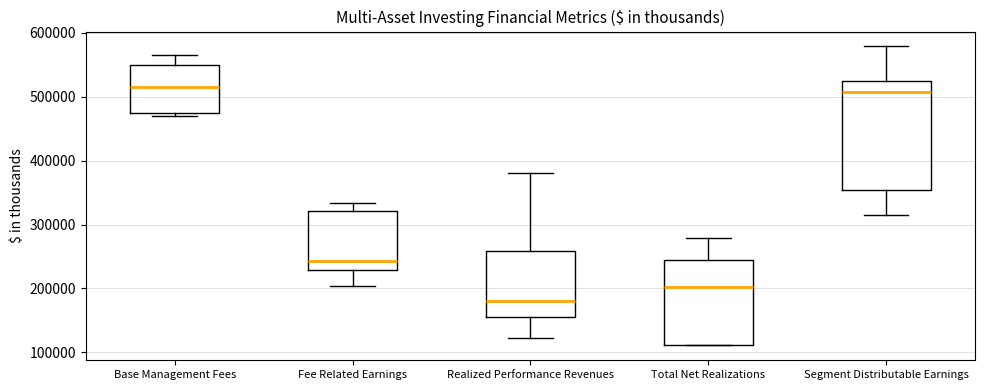

Reading left to right, read every box against the y-axis: the position of its median line, the range the box covers, and the ends of its whiskers. The values are not printed on the chart, so give them approximately, as read against the axis.

Base Management Fees: median 520000, box 470000 to 550000, whiskers 470000 (just below the box's lower edge) to 570000
Fee Related Earnings: median 240000, box 230000 to 320000, whiskers 200000 to 330000
Realized Performance Revenues: median 180000, box 160000 to 260000, whiskers 120000 to 380000
Total Net Realizations: median 200000, box 110000 to 240000, whiskers 110000 to 280000
Segment Distributable Earnings: median 510000, box 350000 to 520000, whiskers 320000 to 580000